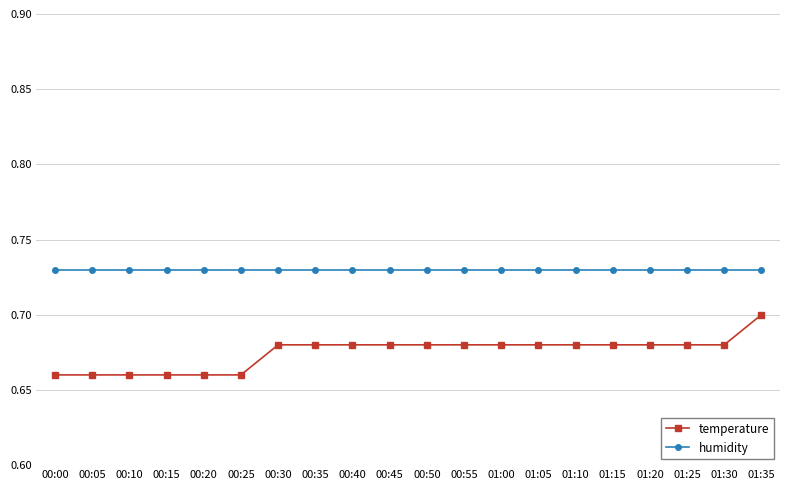

Count the temperature values in the range 0 to 1.

20